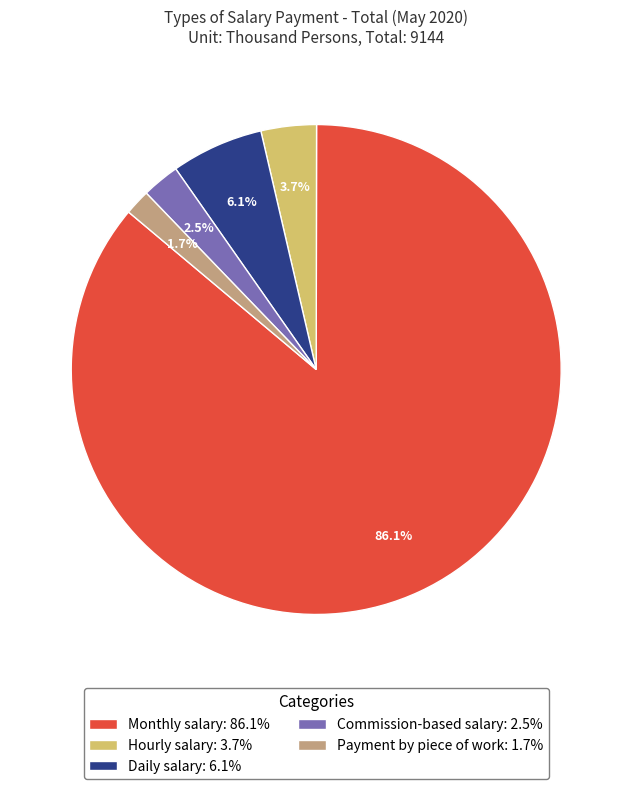

Is it true that Daily salary is 6% of the pie?

True